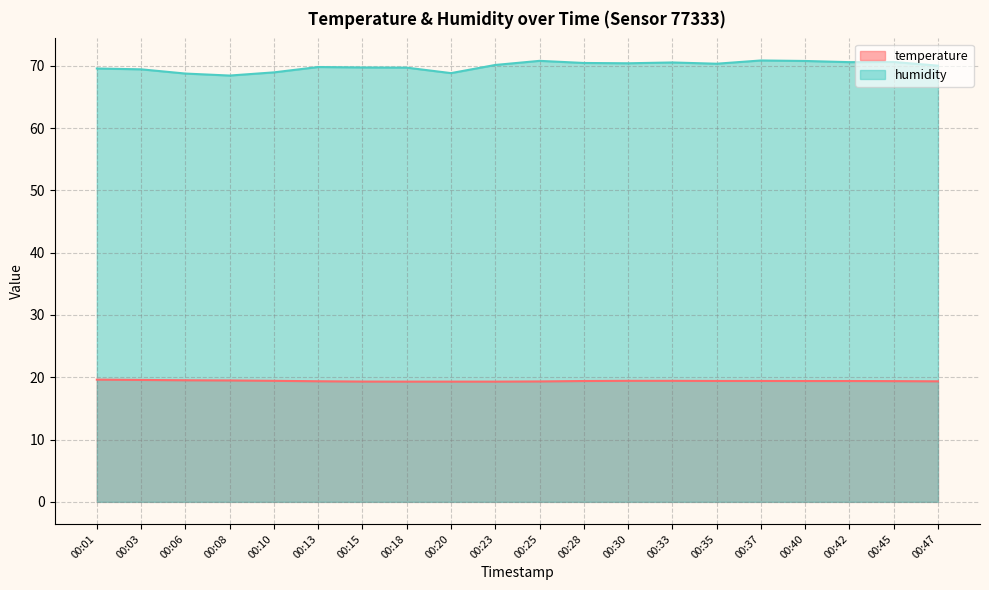

Reading left to right, extract all data points from this chart.

temperature: 00:01=19.6	00:03=19.6	00:06=19.5	00:08=19.5	00:10=19.4	00:13=19.4	00:15=19.3	00:18=19.3	00:20=19.3	00:23=19.3	00:25=19.3	00:28=19.4	00:30=19.4	00:33=19.4	00:35=19.4	00:37=19.4	00:40=19.4	00:42=19.4	00:45=19.4	00:47=19.4
humidity: 00:01=69.6	00:03=69.4	00:06=68.8	00:08=68.4	00:10=68.9	00:13=69.8	00:15=69.7	00:18=69.7	00:20=68.8	00:23=70.1	00:25=70.8	00:28=70.5	00:30=70.4	00:33=70.5	00:35=70.3	00:37=70.8	00:40=70.8	00:42=70.6	00:45=70.6	00:47=70.0